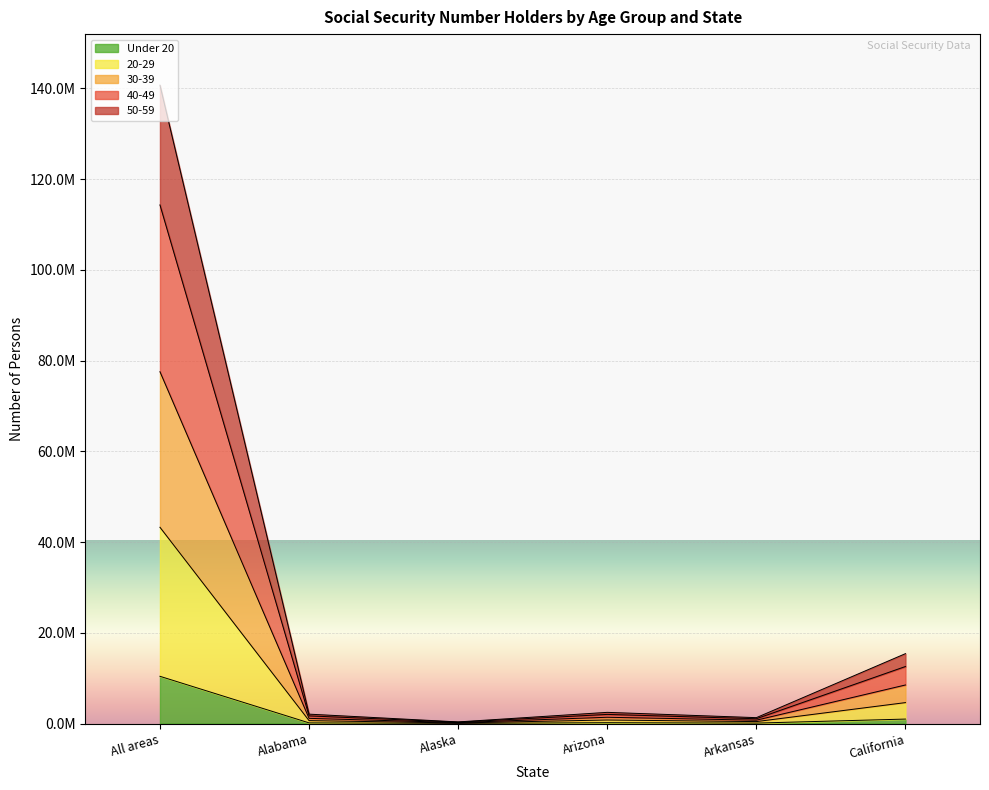

What is the minimum value shown in the chart?

32753